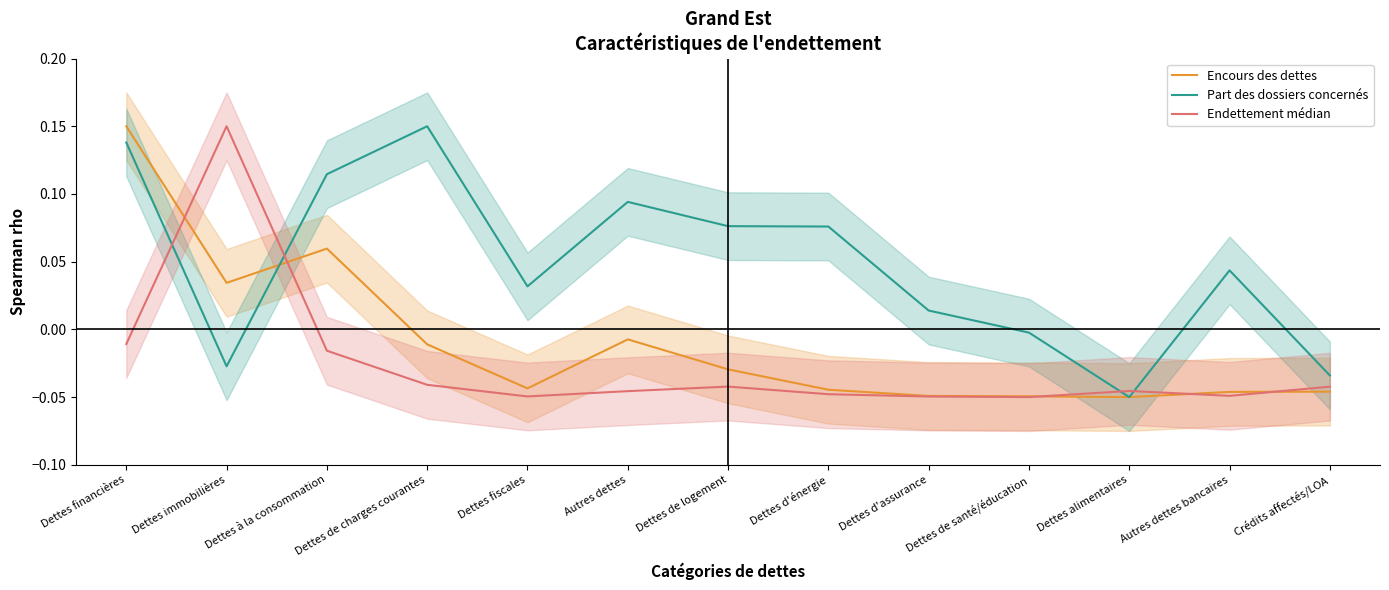

What is the maximum value shown in the chart?

0.1